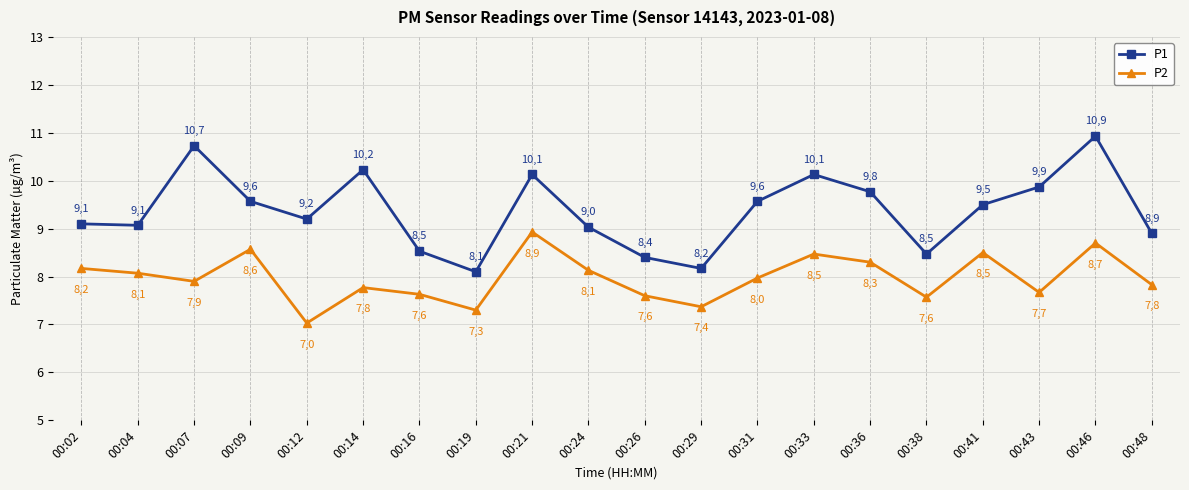

What is the minimum value for P1?

8.1